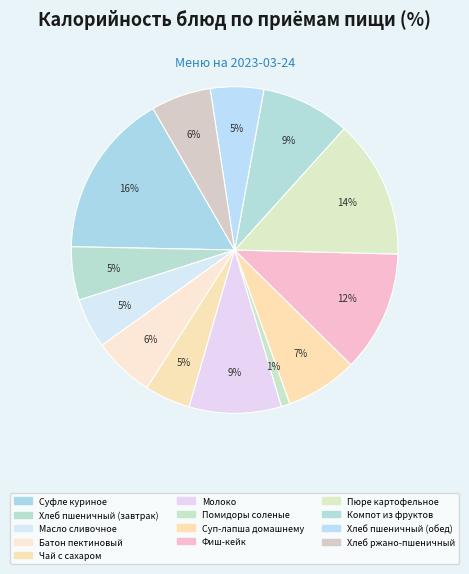

True or false: Пюре картофельное accounts for 9% of the total.

False